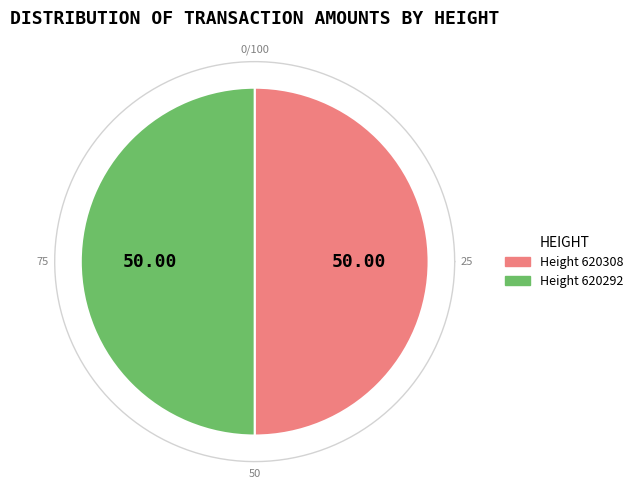

Which slice represents more than half of the pie?

620292